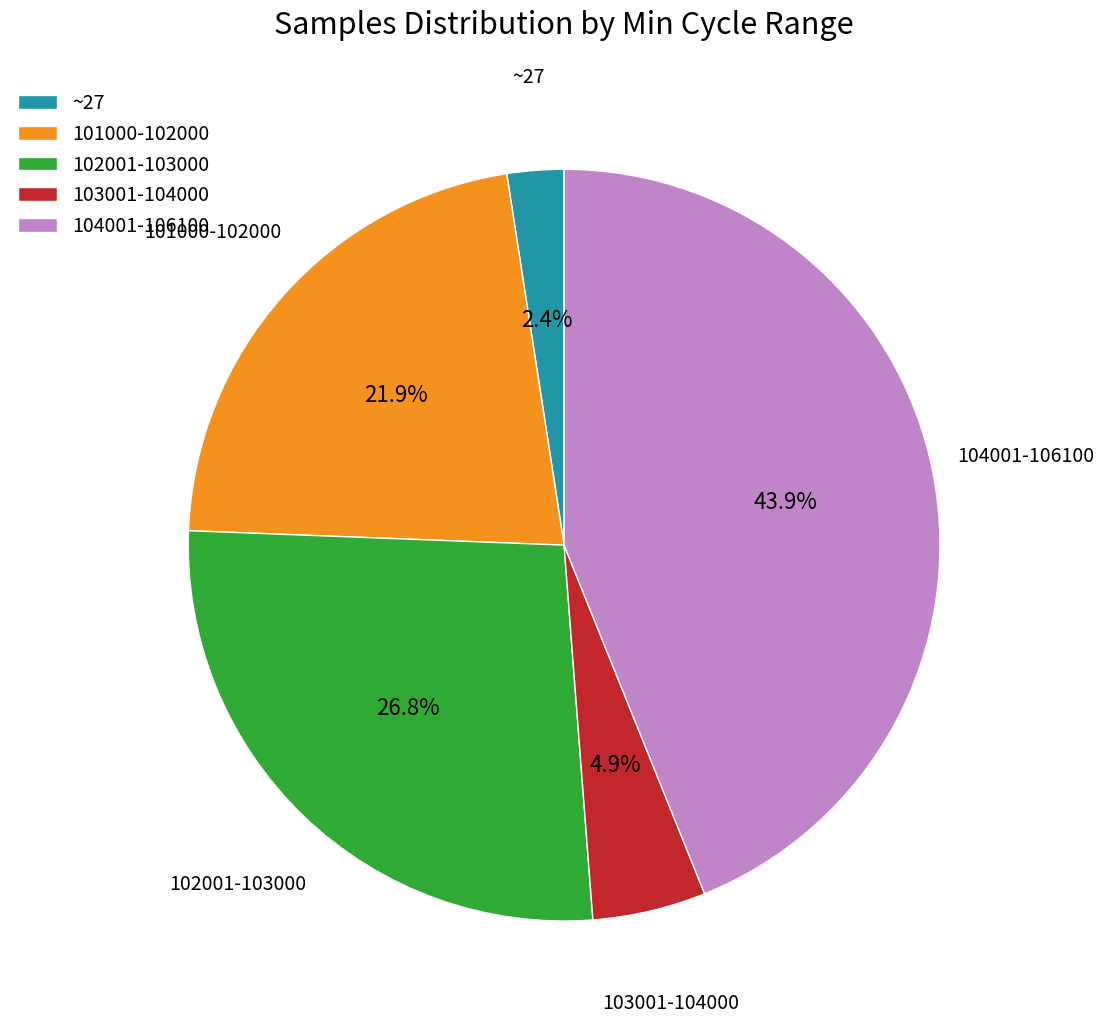

Approximately how many times larger is the value at 104001-106100 compared to 102001-103000?

1.6